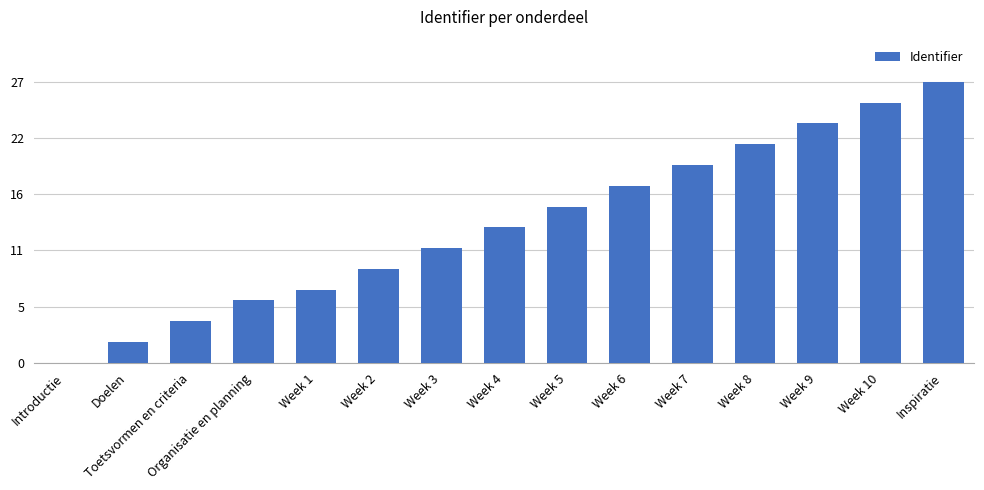

Reading left to right, what are all the values shown in this chart?

0	2	4	6	7	9	11	13	15	17	19	21	23	25	27